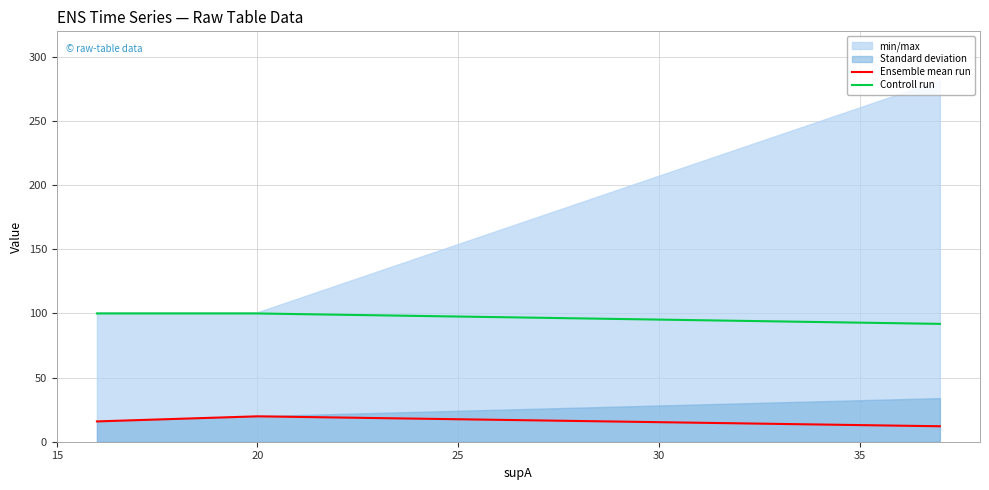

True or false: Ensemble mean run and Controll run cross at least once.

False